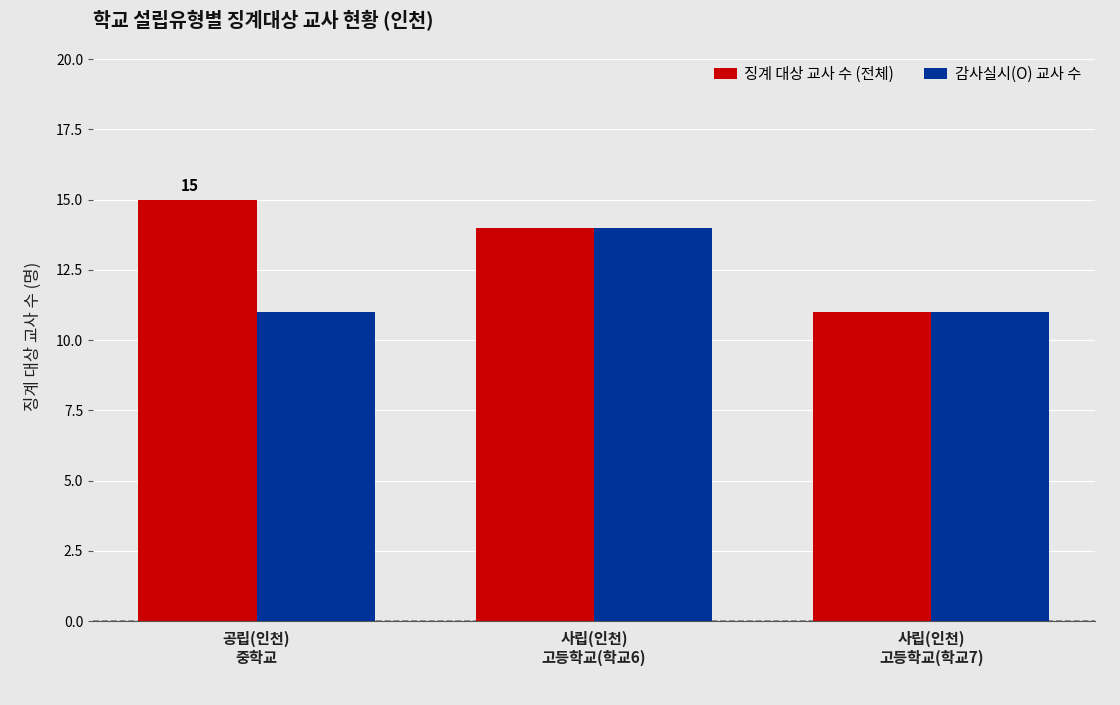

What is the difference between the highest and lowest values at 공립(인천)
중학교?

4